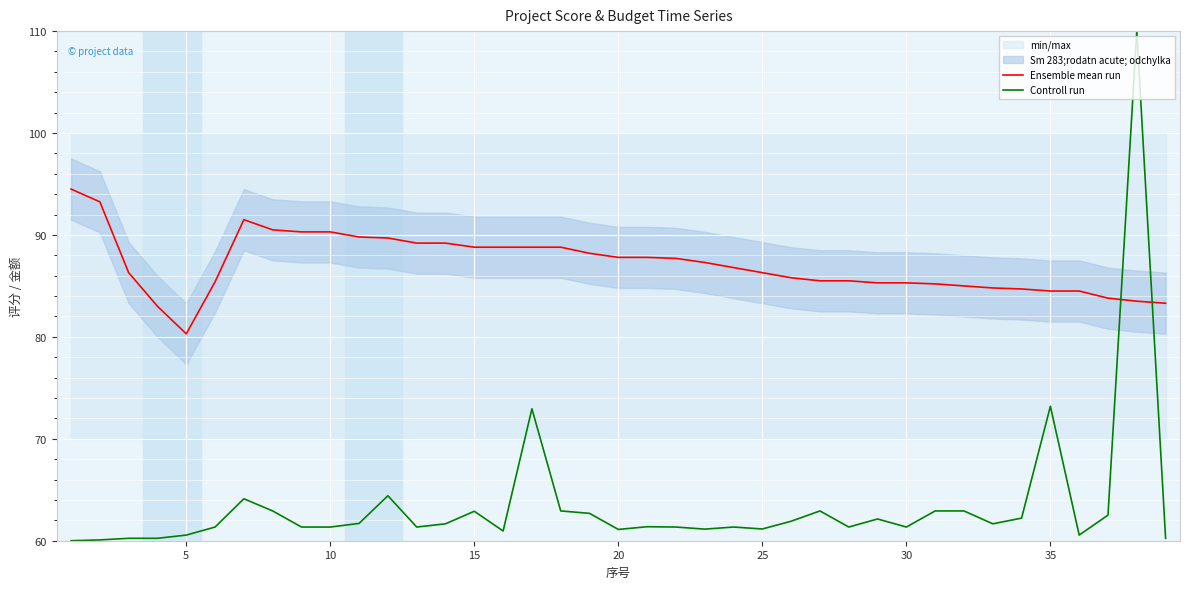

Is it true that Controll run equals 19.5 at 25?

False